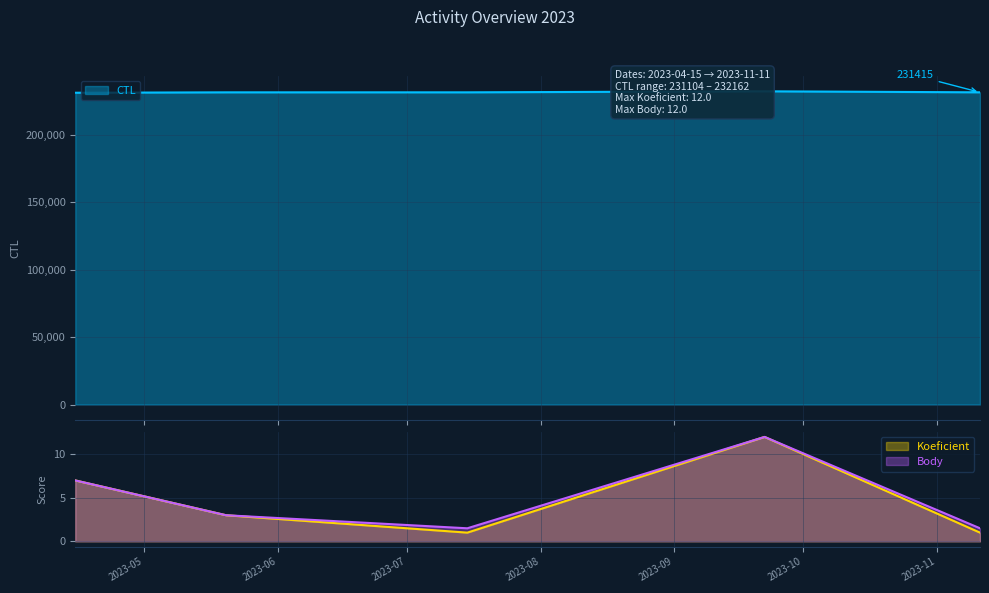

What position from the right is 2023-07-15?

3